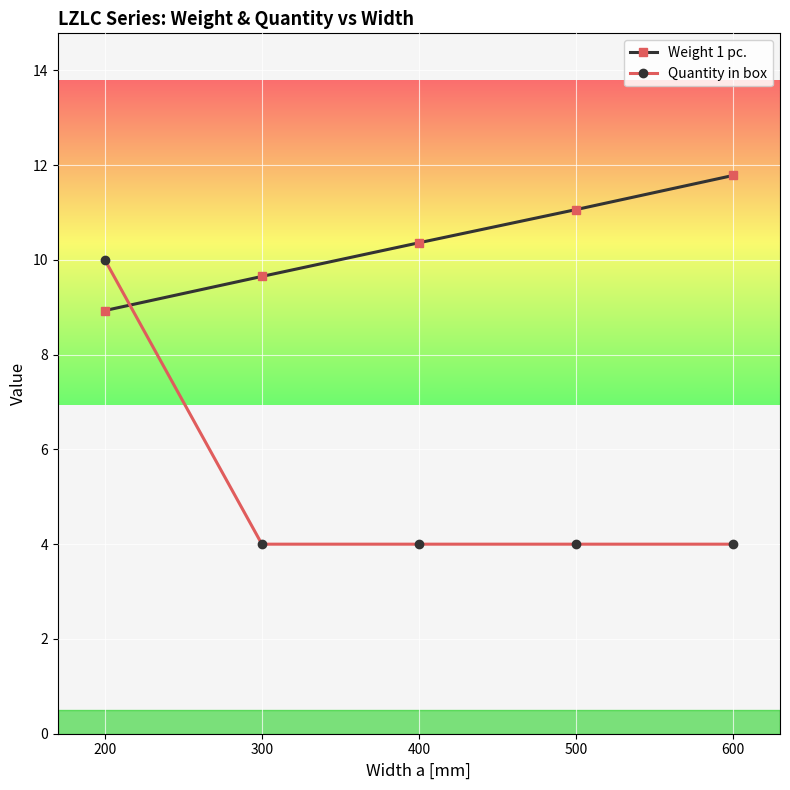

How many lines are shown in the chart?

2